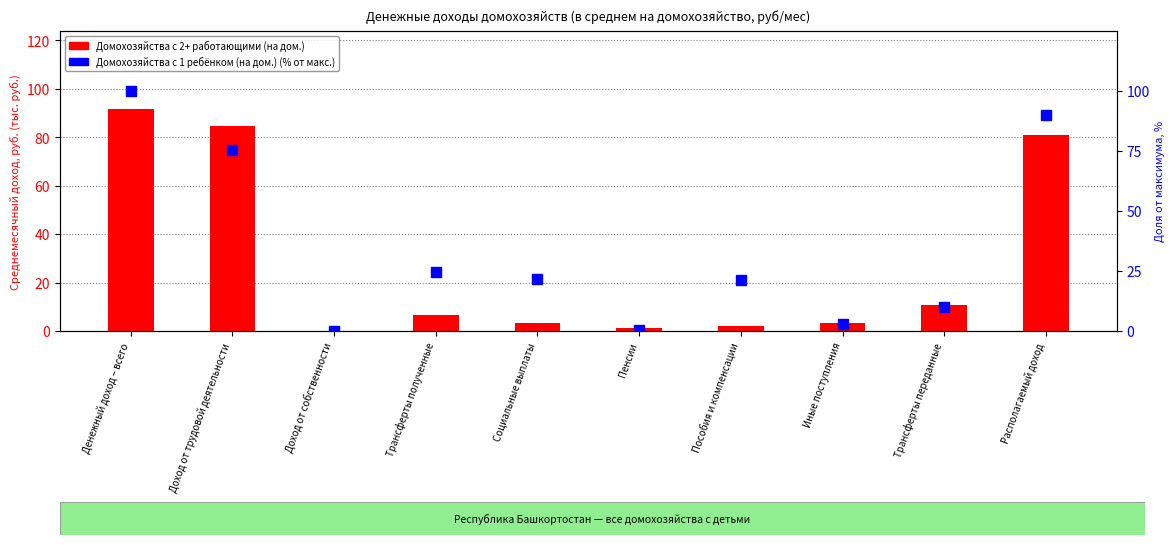

What is the difference between the maximum and second lowest values in the Домохозяйства с 1 ребёнком (на дом.) series?

99.4